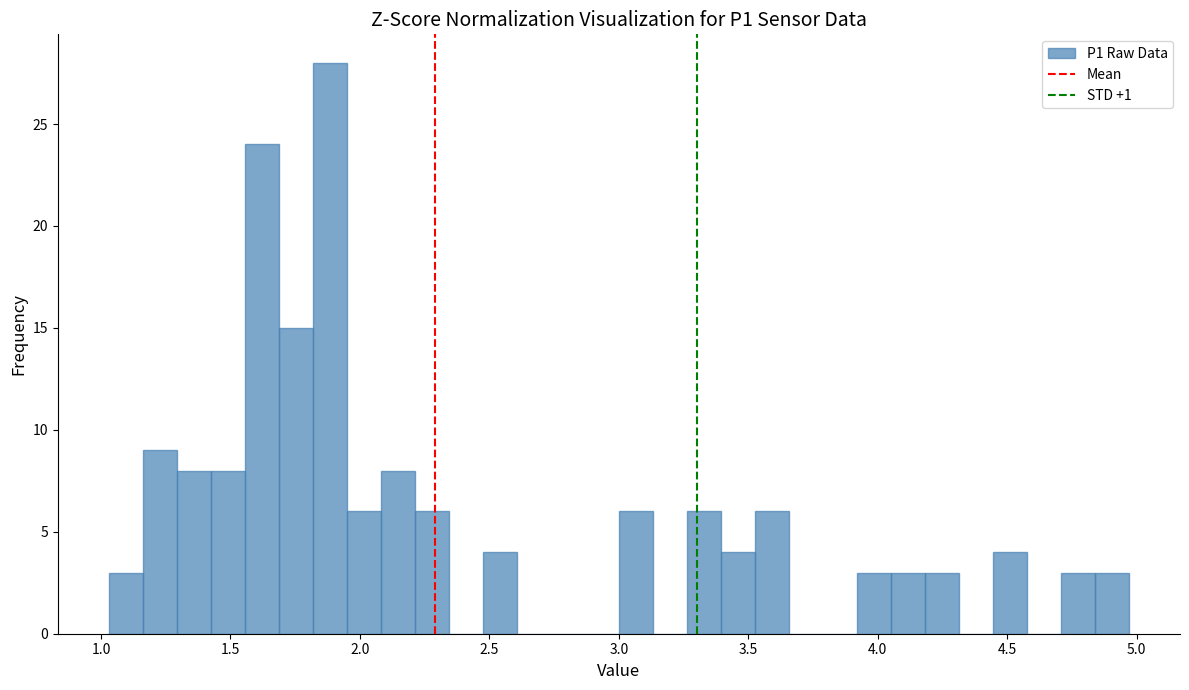

Around what value on the x-axis is the tallest bar? Give the approximate position of its centre, as read against the axis.

1.90